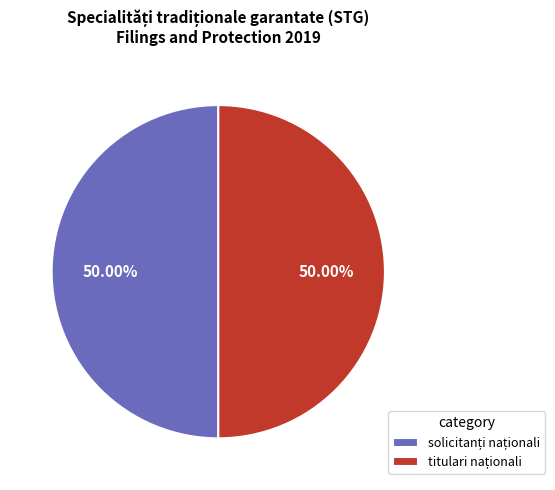

To the nearest percent, what is the average slice percentage?

50%